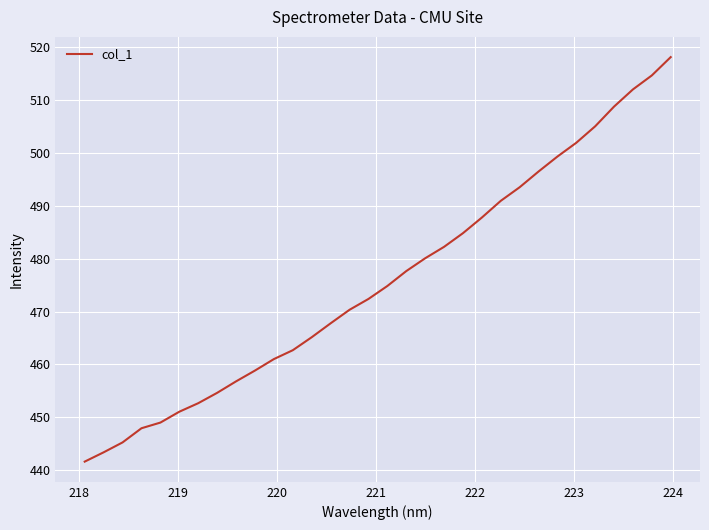

What is the smallest value displayed?

441.6